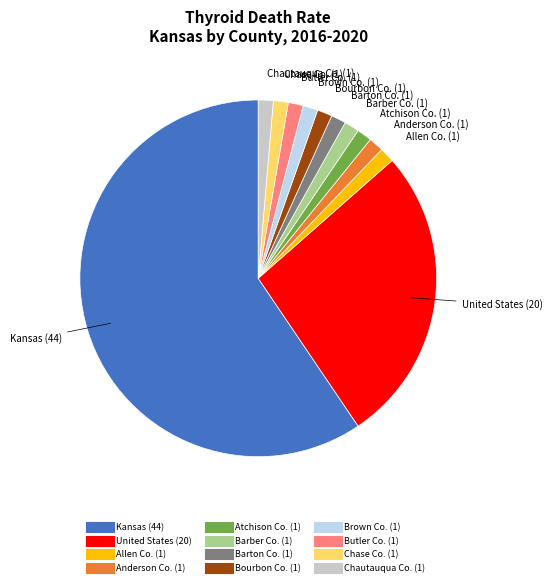

Is there a majority slice in this chart?

Yes